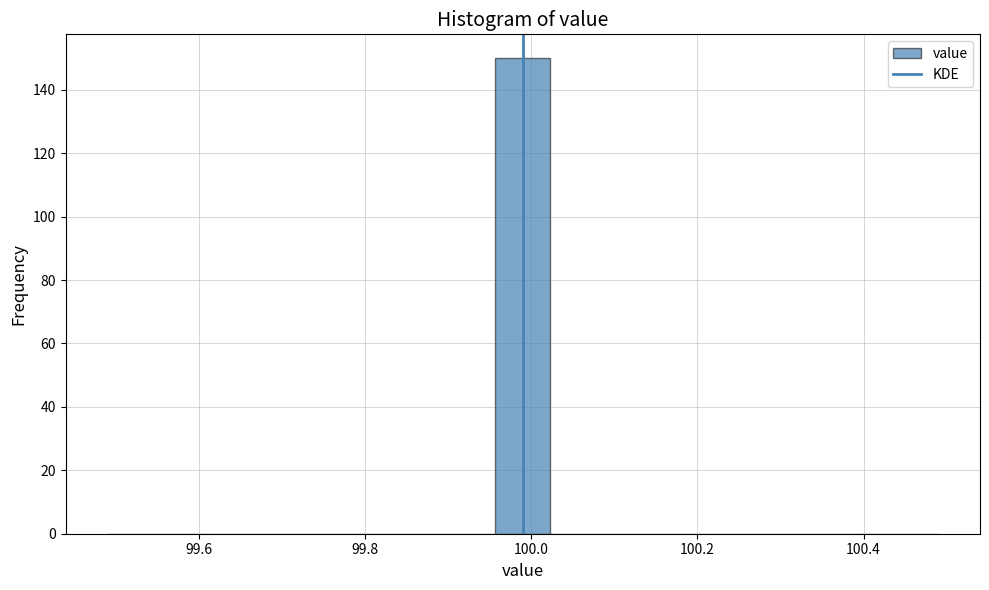

Around what value on the x-axis is the tallest bar? Give the approximate position of its centre, as read against the axis.

100.00